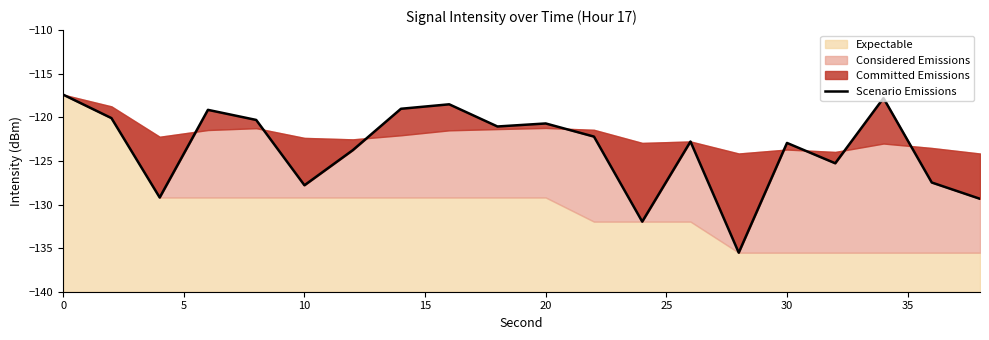

Reading left to right, list all the values displayed in this chart.

-117.4	-120.1	-129.2	-119.1	-120.3	-127.8	-123.8	-119.0	-118.5	-121.1	-120.7	-122.2	-132.0	-122.8	-135.5	-122.9	-125.3	-117.8	-127.5	-129.3